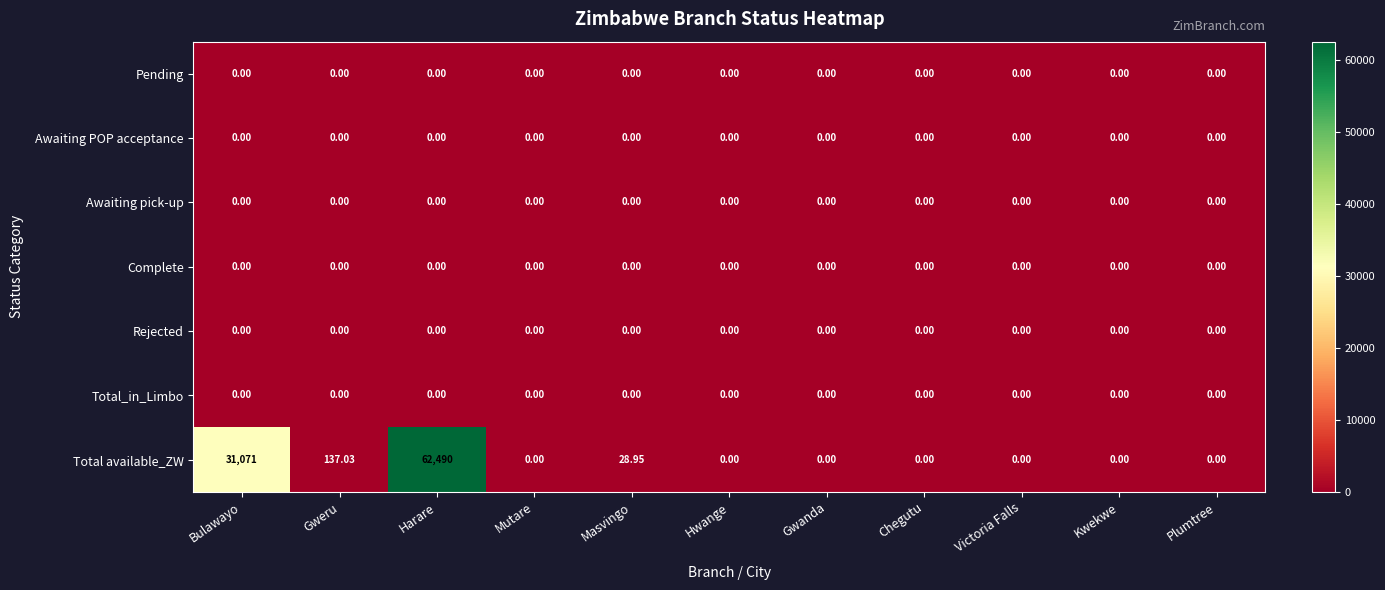

At which category does the chart reach its peak across all series?

Harare